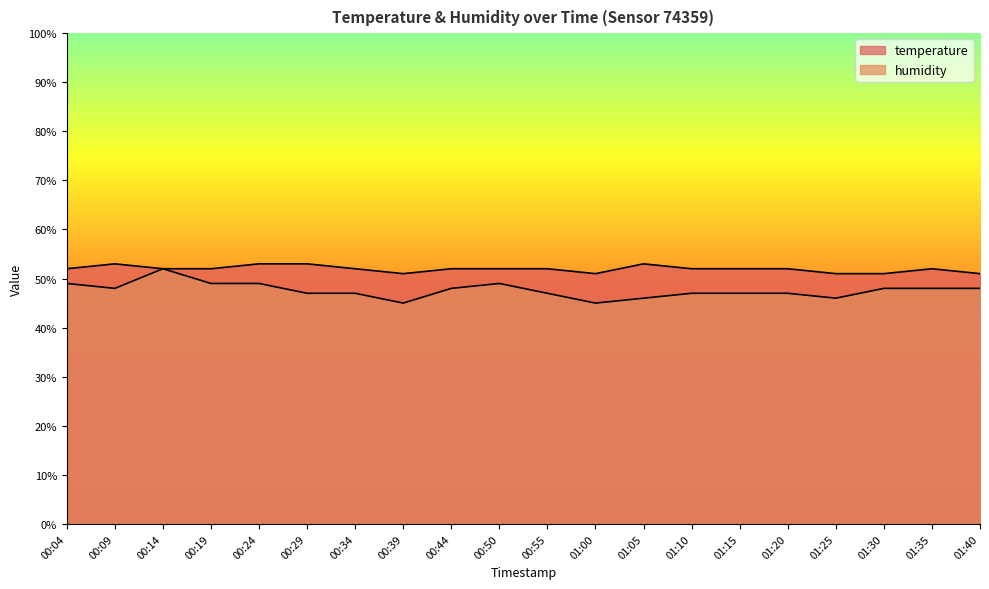

At which category does the chart reach its minimum across all series?

00:39